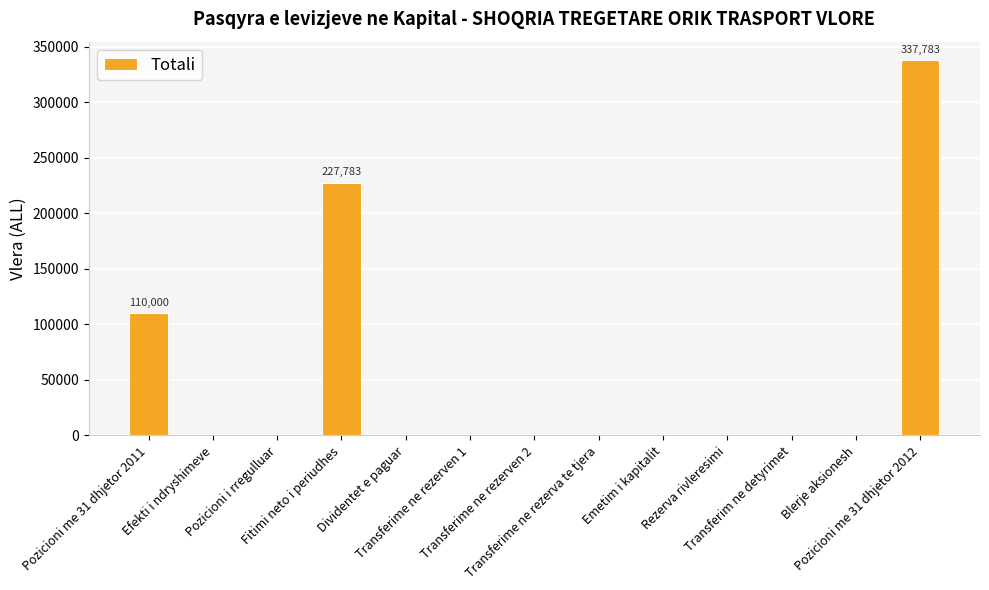

Count the number of data series in this chart.

1